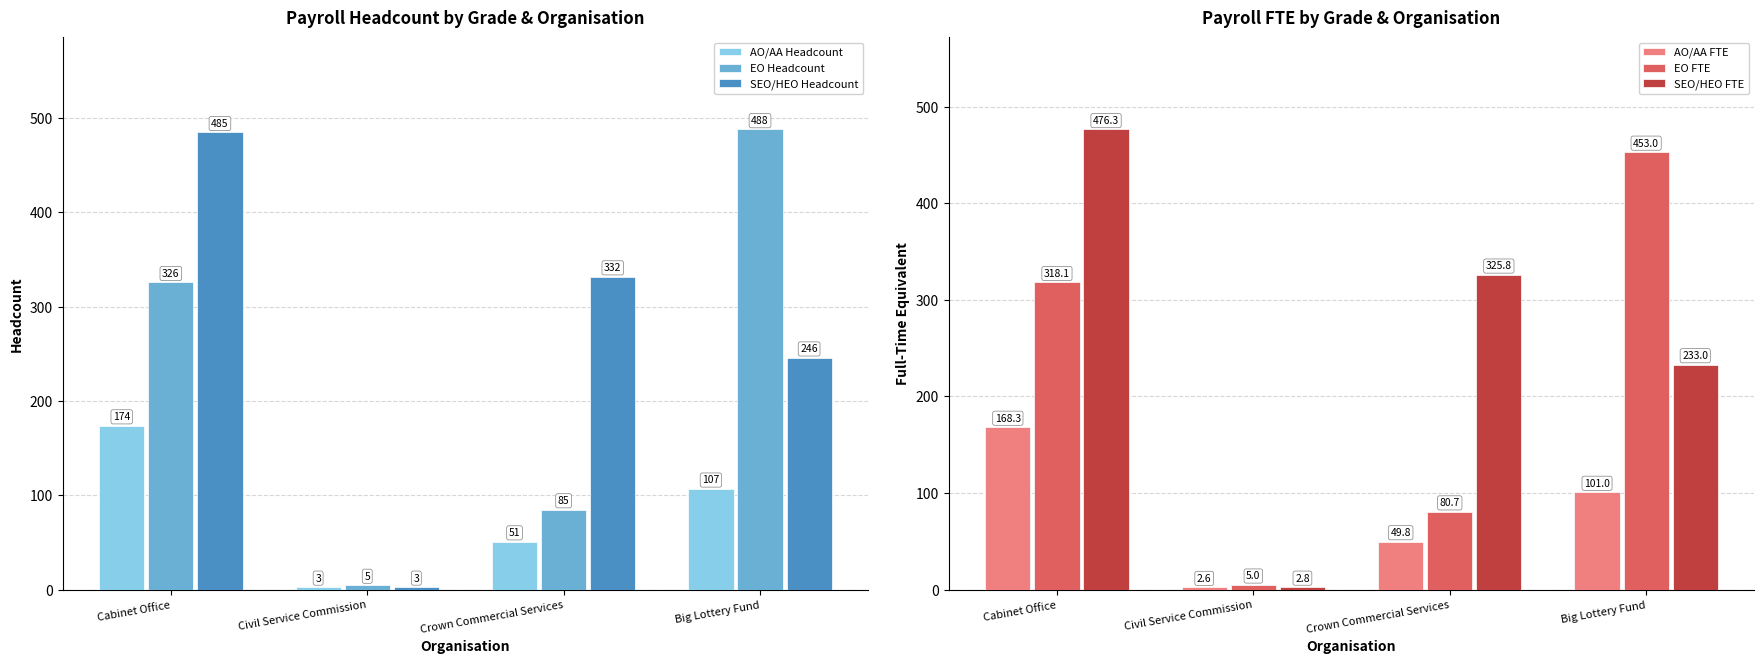

At which label does EO FTE first exceed 318?

Cabinet Office